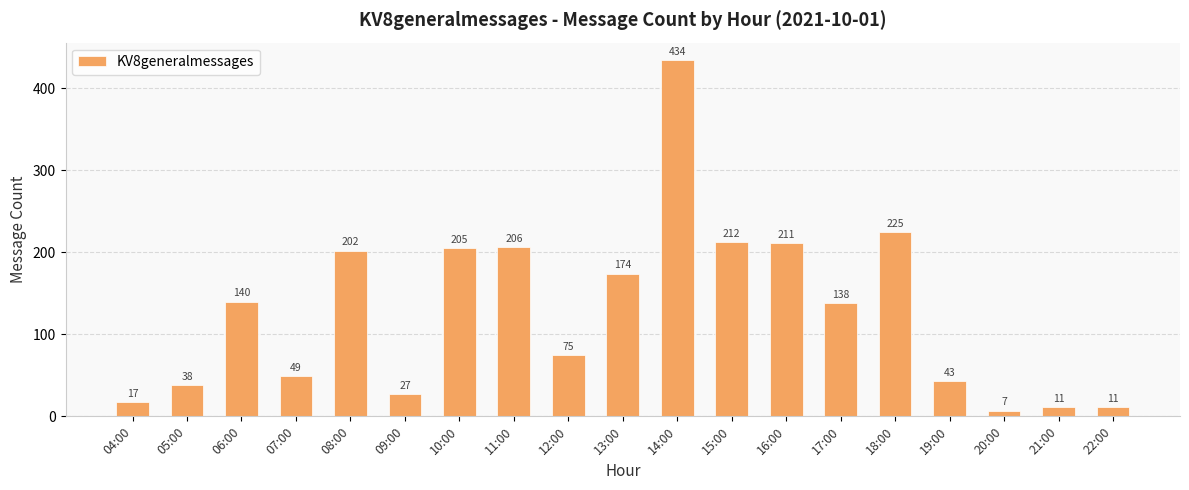

What is the average value?

128